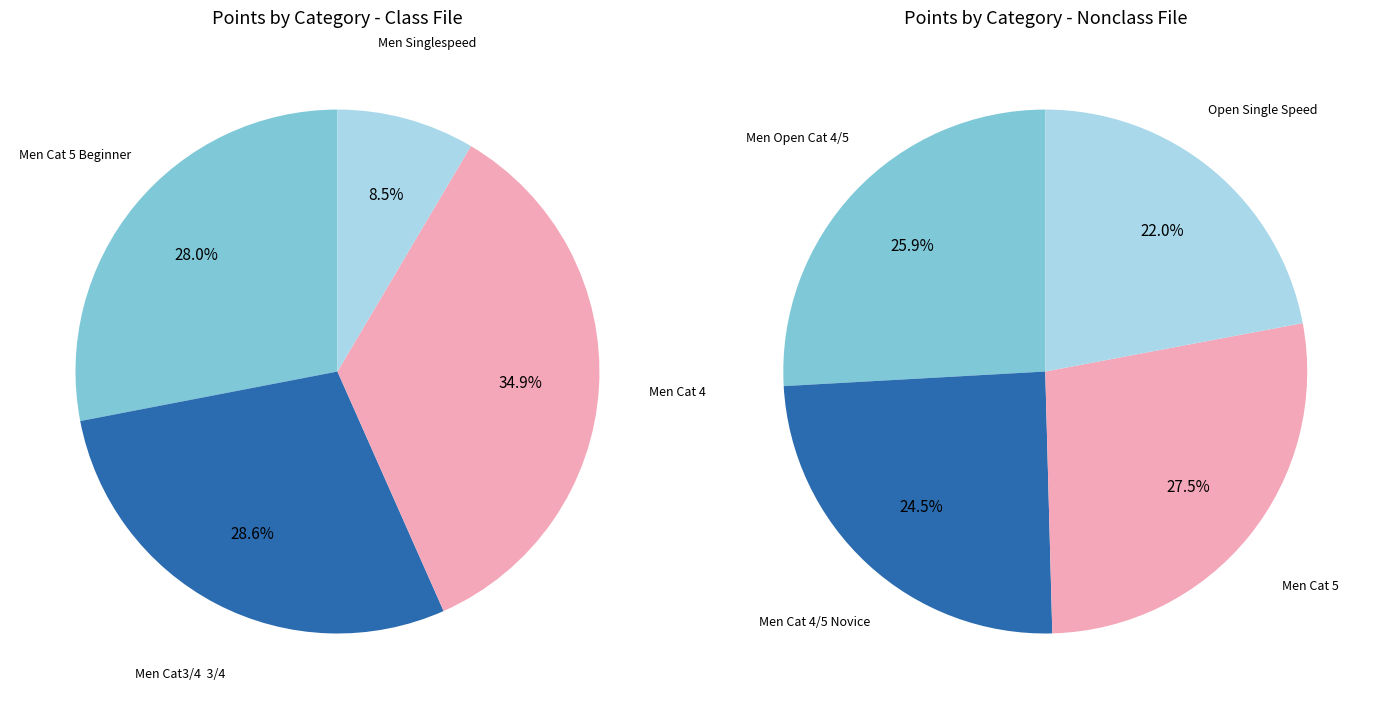

Which slice is the smallest?

Men Singlespeed